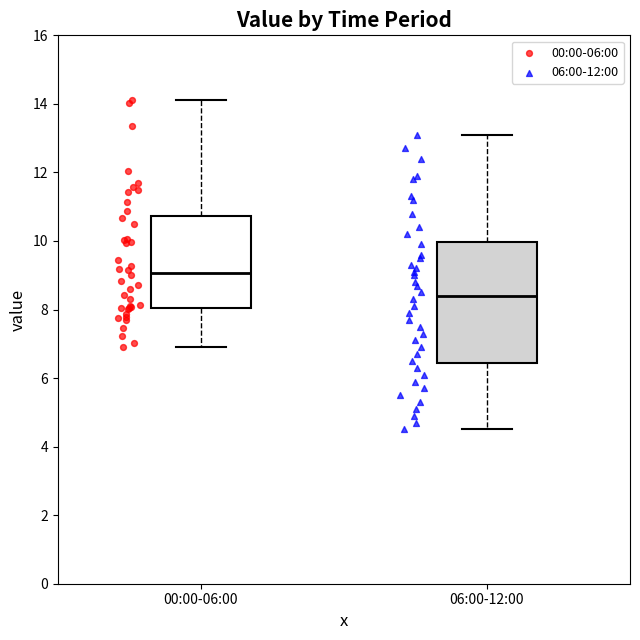

Reading left to right, read every box against the y-axis: the position of its median line, the range the box covers, and the ends of its whiskers. The values are not printed on the chart, so give them approximately, as read against the axis.

00:00-06:00: median 9.0, box 8.0 to 10.8, whiskers 7.0 to 14.2
06:00-12:00: median 8.4, box 6.4 to 10.0, whiskers 4.6 to 13.2